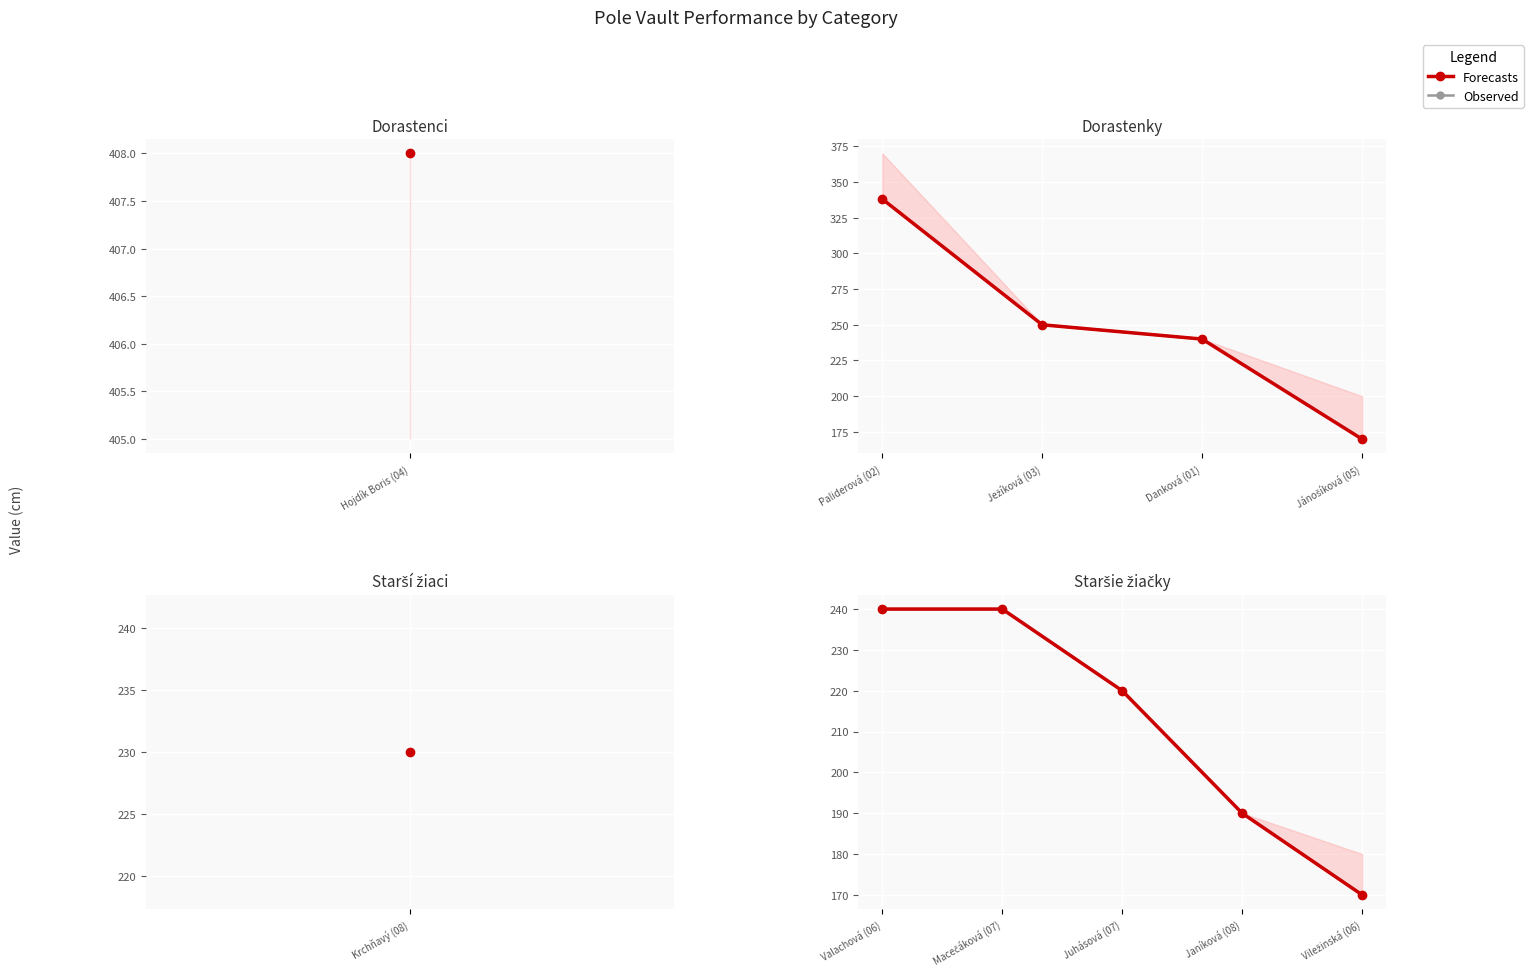

How many values in the Observed series exceed 220?

2